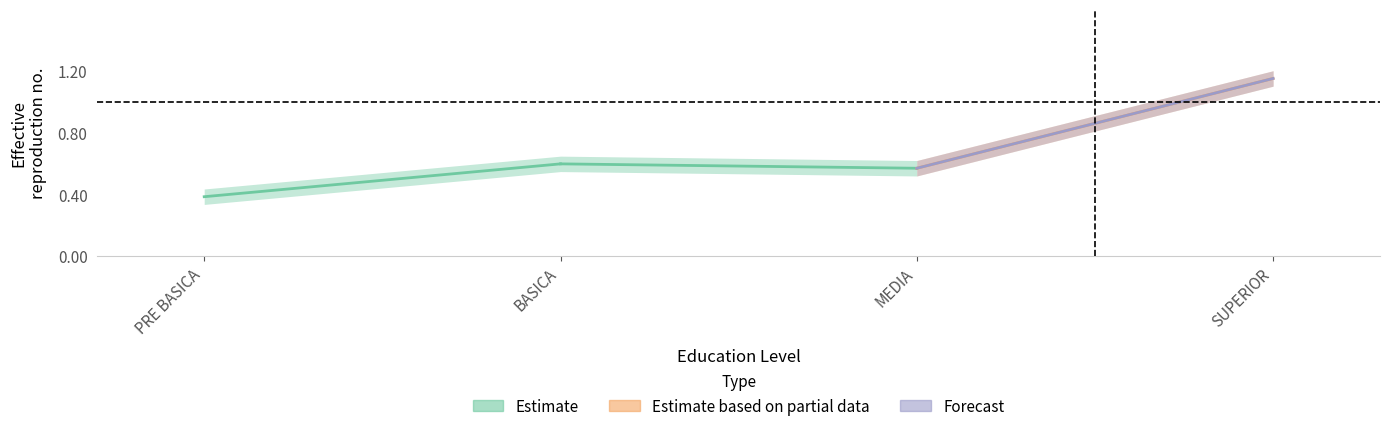

The Forecast series shows 0.3 at SUPERIOR. True or false?

False